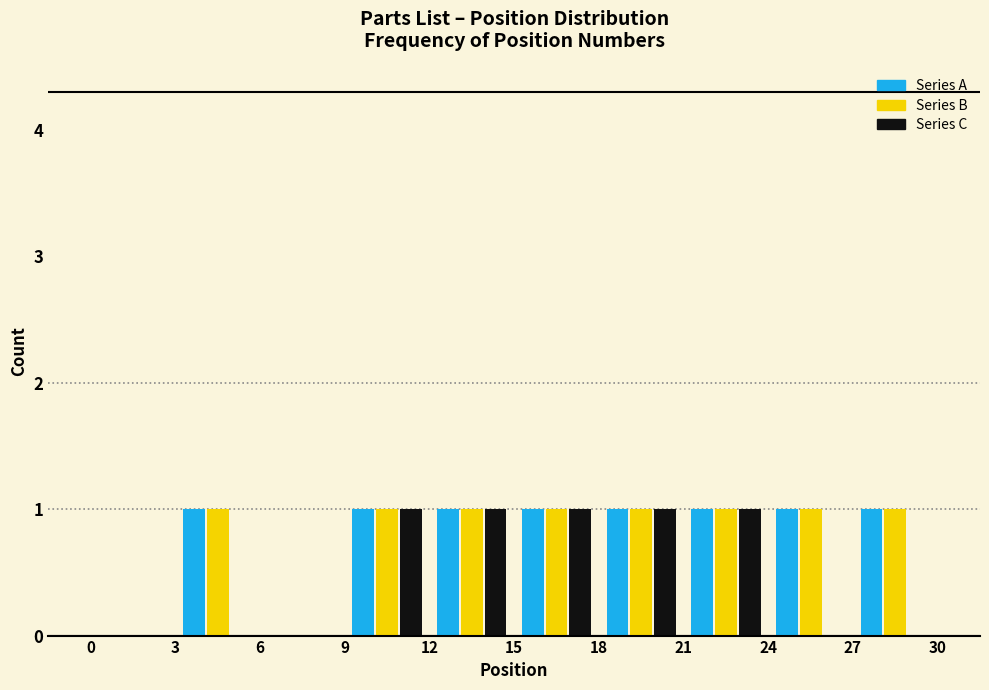

What is the height of the Series B bar covering 3 to 6 on the x-axis? The values are not printed on the chart, so give them approximately, as read against the axis.

1